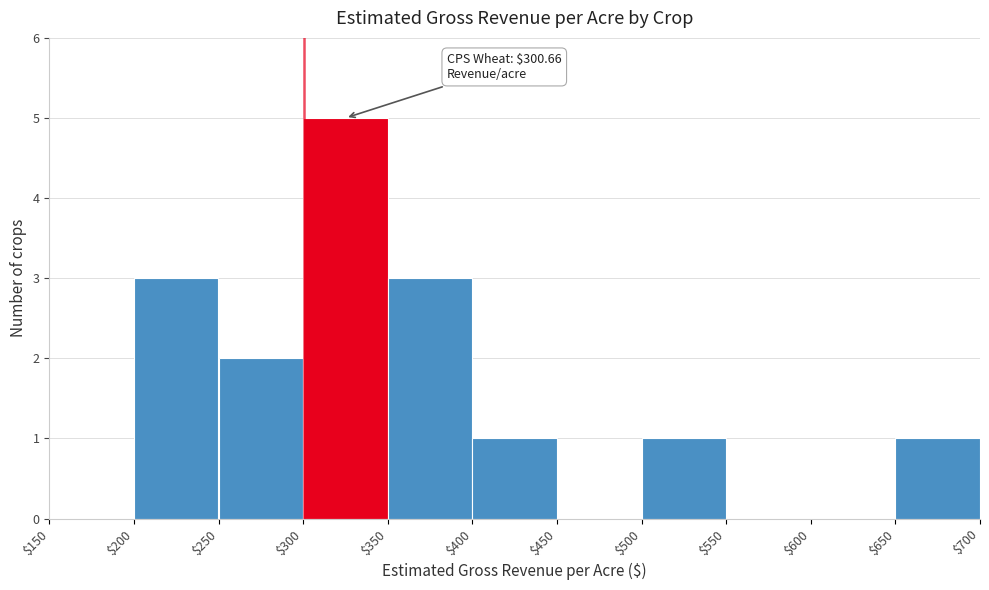

Which range on the x-axis has the tallest bar?

$300 to $350